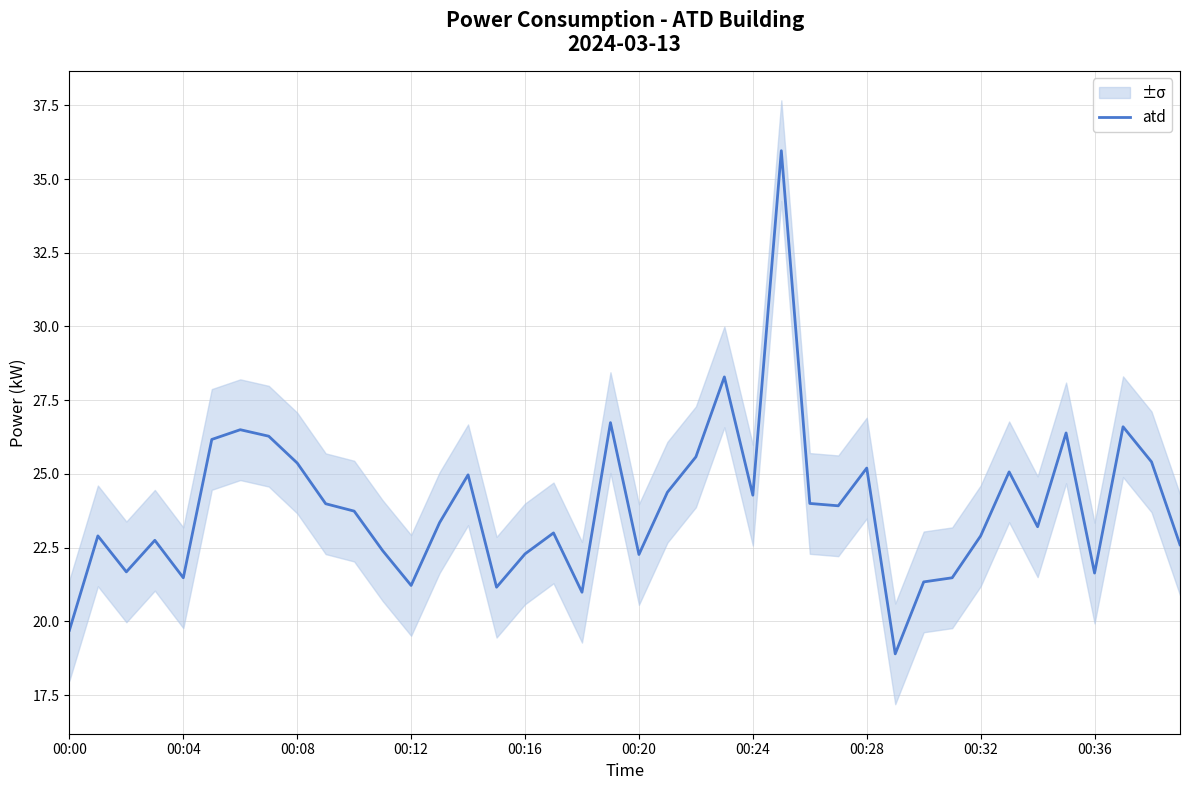

How many lines are shown in the chart?

1